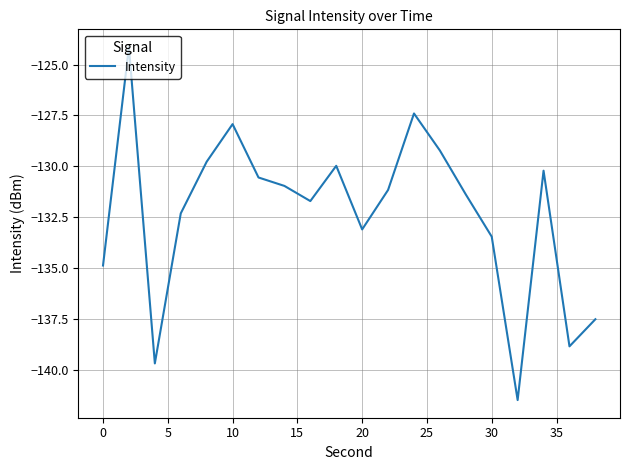

What is the minimum value shown in the chart?

-141.5